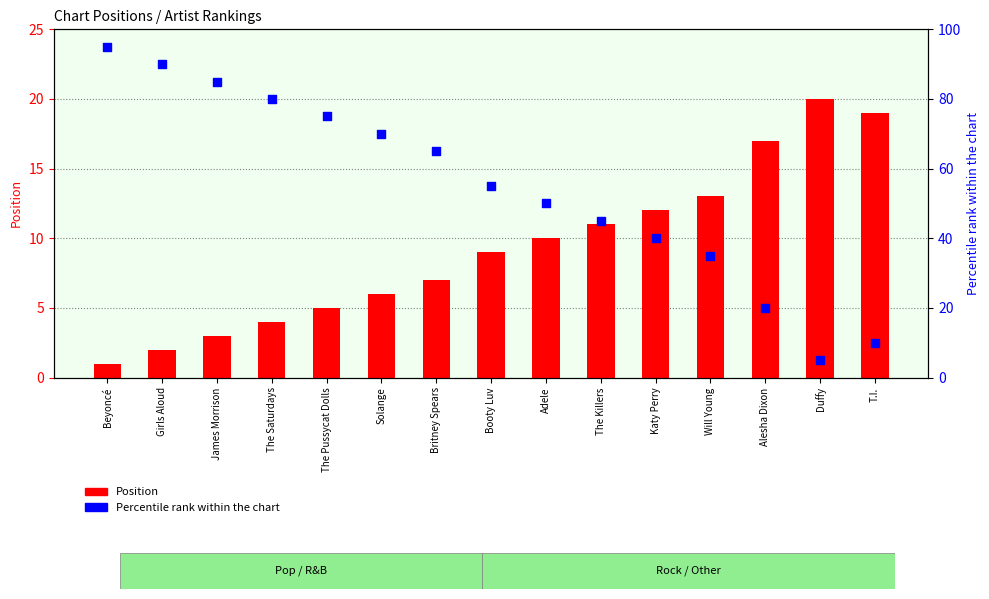

Which series reaches the minimum Y coordinate?

Position